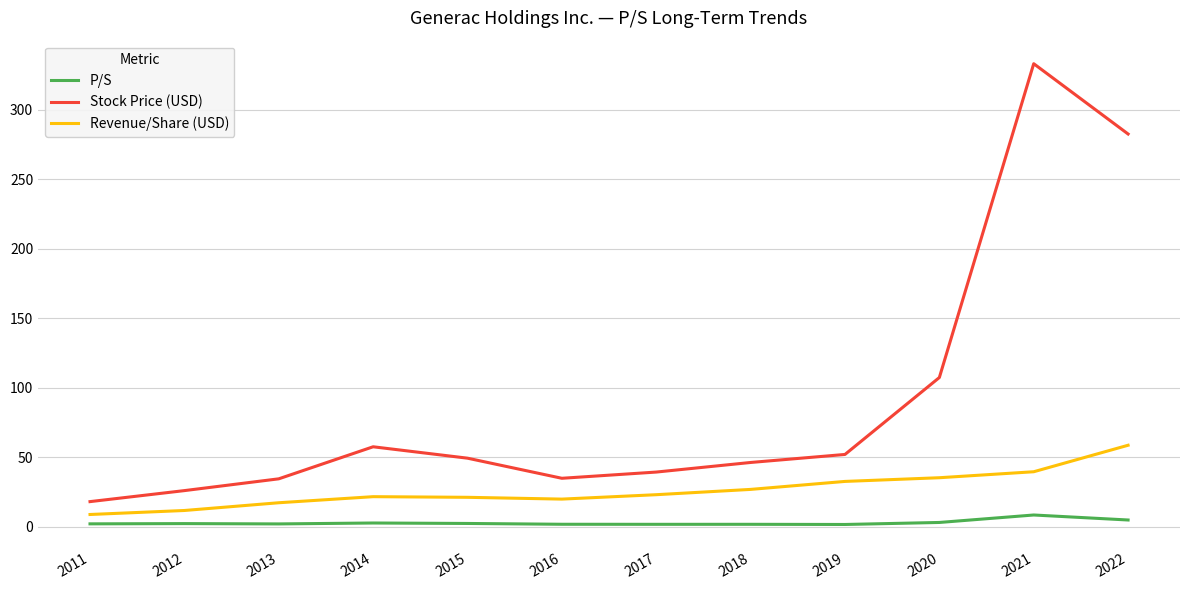

At which category is the sum across all series the highest?

2021